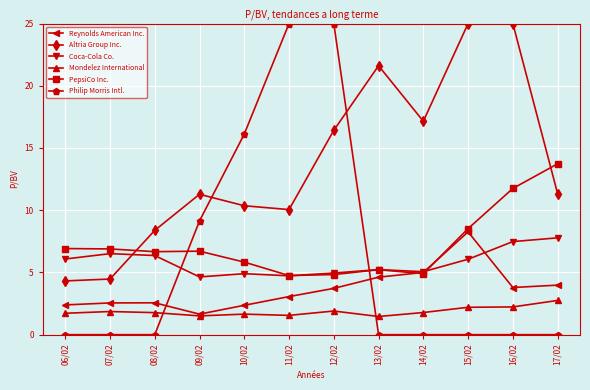

What is the label of the 6th point from the left?

11/02